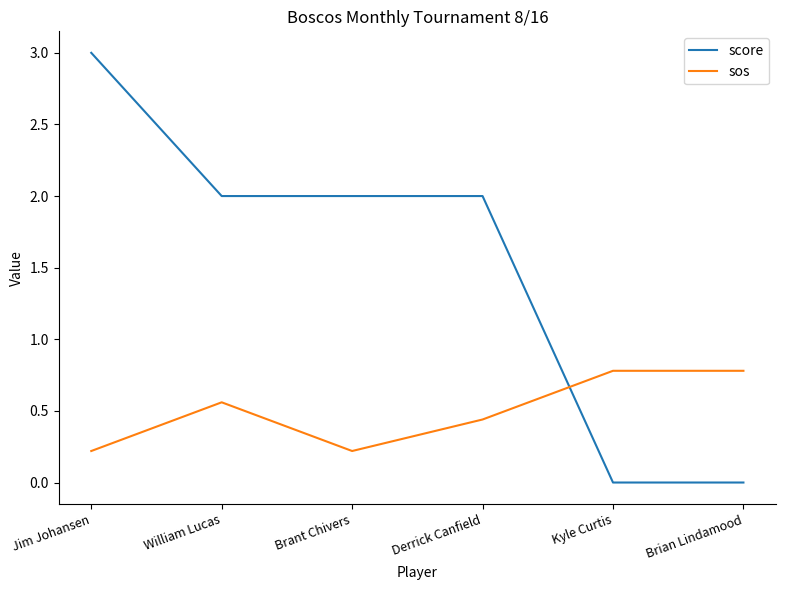

What is the highest value of the score series?

3.0